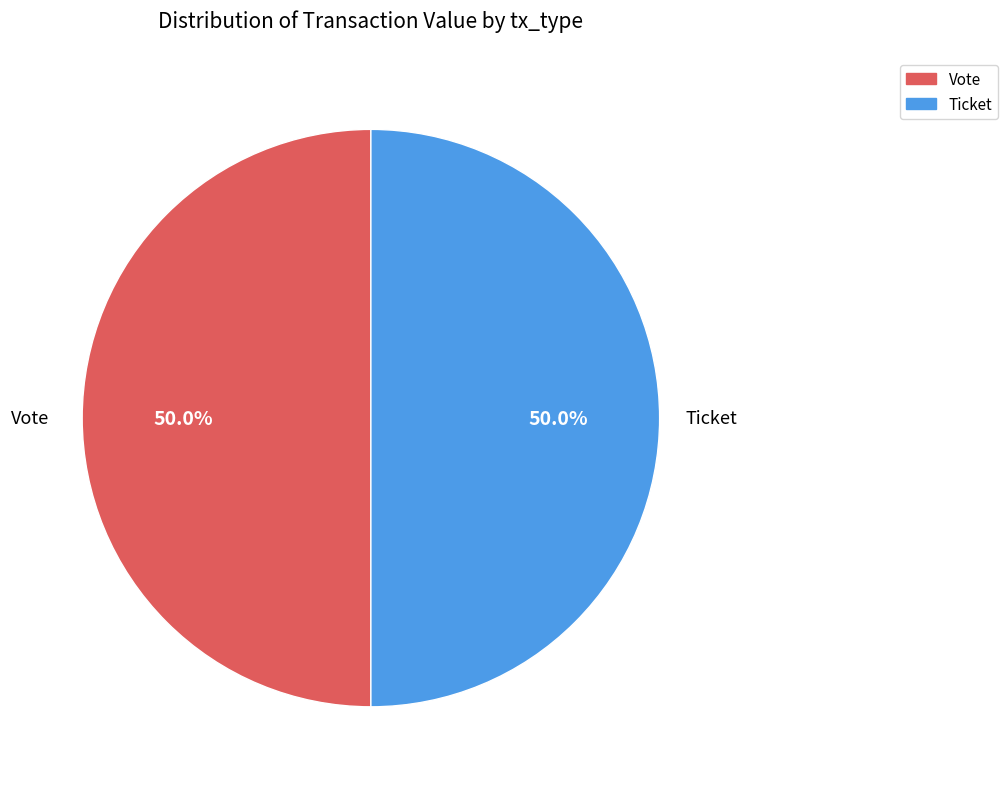

Combined, do Vote and Ticket account for over 50%?

Yes